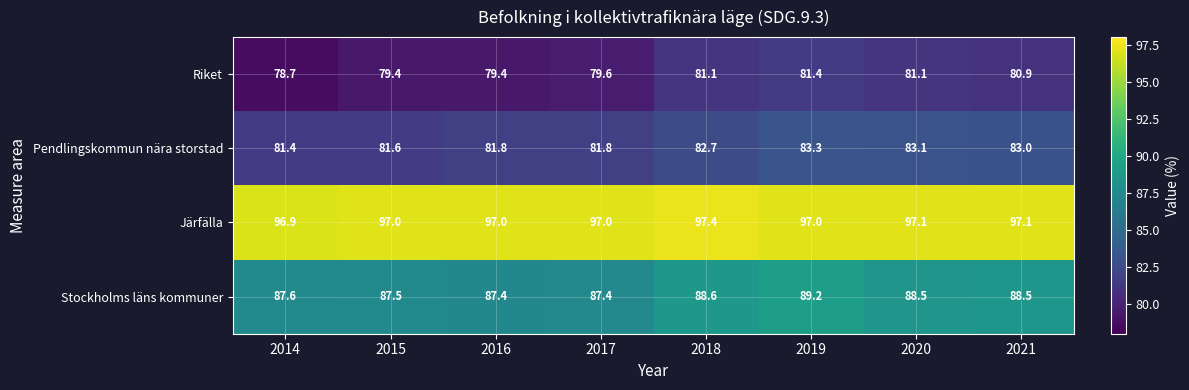

True or false: Järfälla has a value of 97.0 at 2019.

True